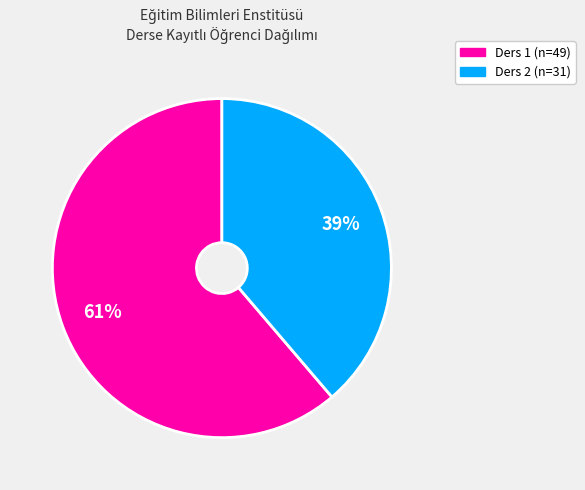

To the nearest percent, what is the difference between the largest and smallest slice percentages?

22%